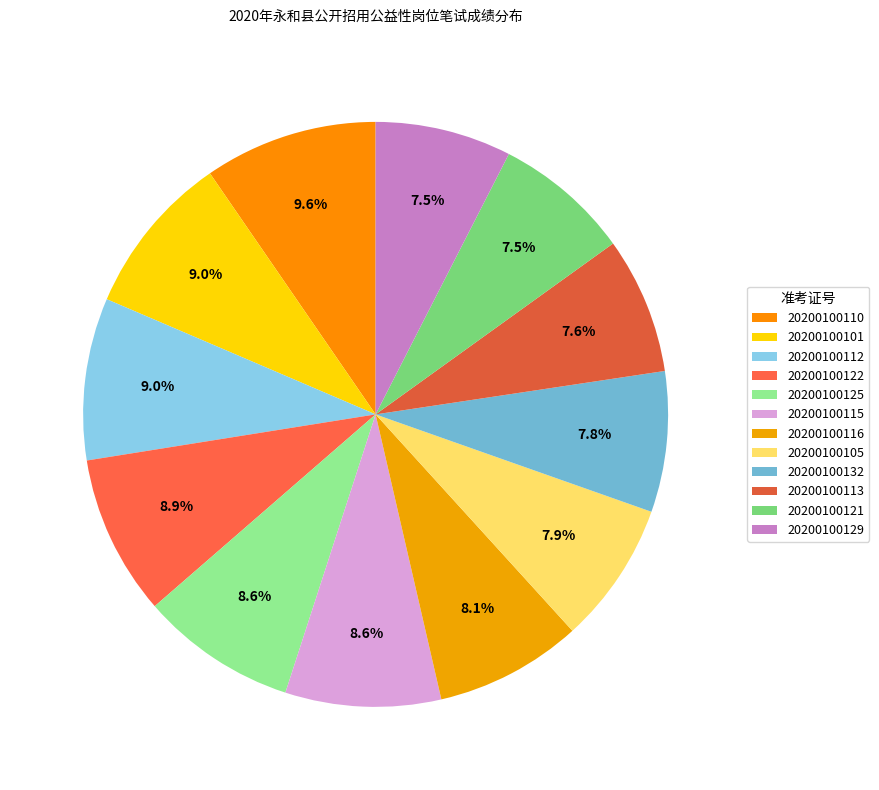

How many segments does this pie chart have?

12